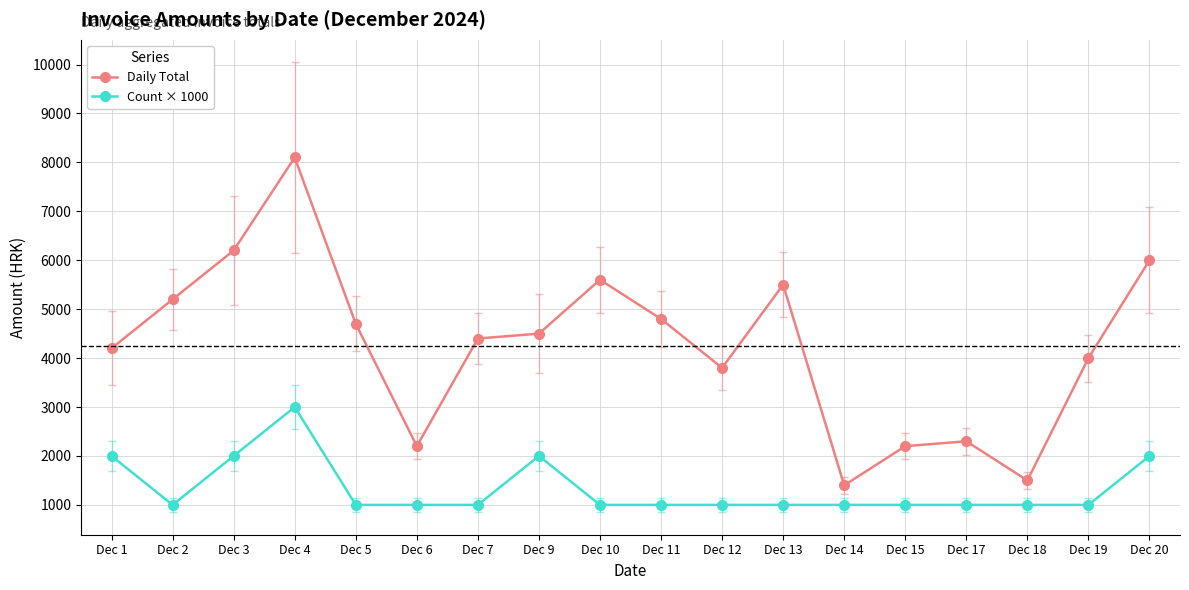

True or false: Daily Total and Count × 1000 intersect in this chart.

False